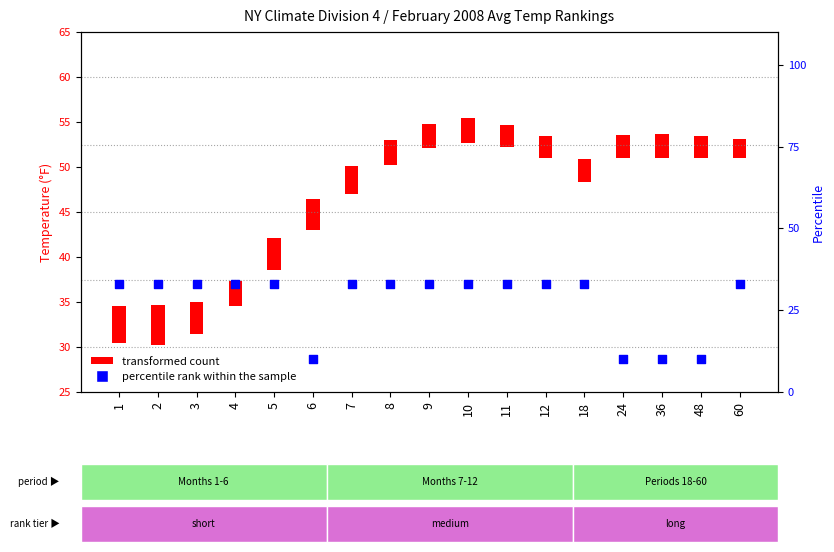

Approximately how many times larger is the value at 3 compared to 5?

1.0